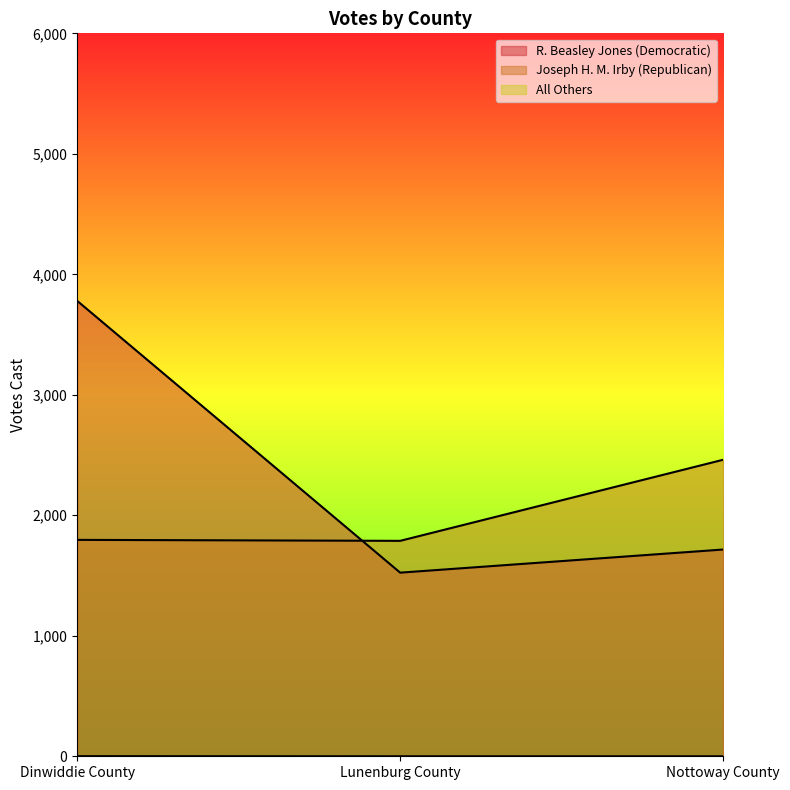

At how many categories does at least one series exceed 2337?

2